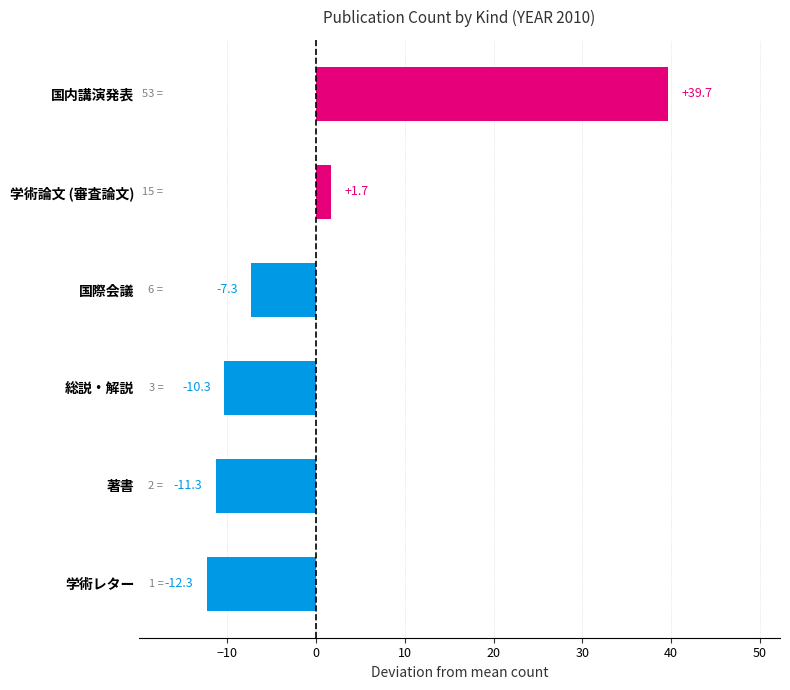

At which label is the value closest to 13?

学術論文 (審査論文)